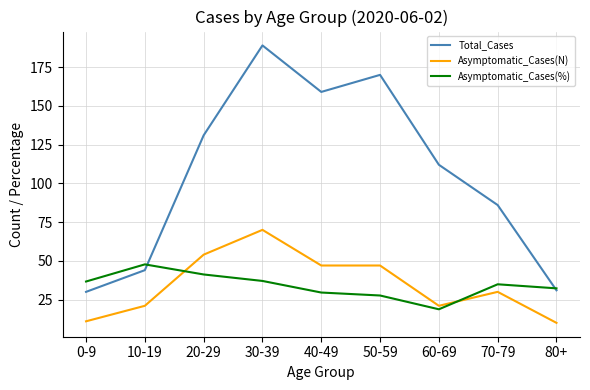

Rank the series at 30-39 from highest to lowest value.

Total_Cases, Asymptomatic_Cases(N), Asymptomatic_Cases(%)